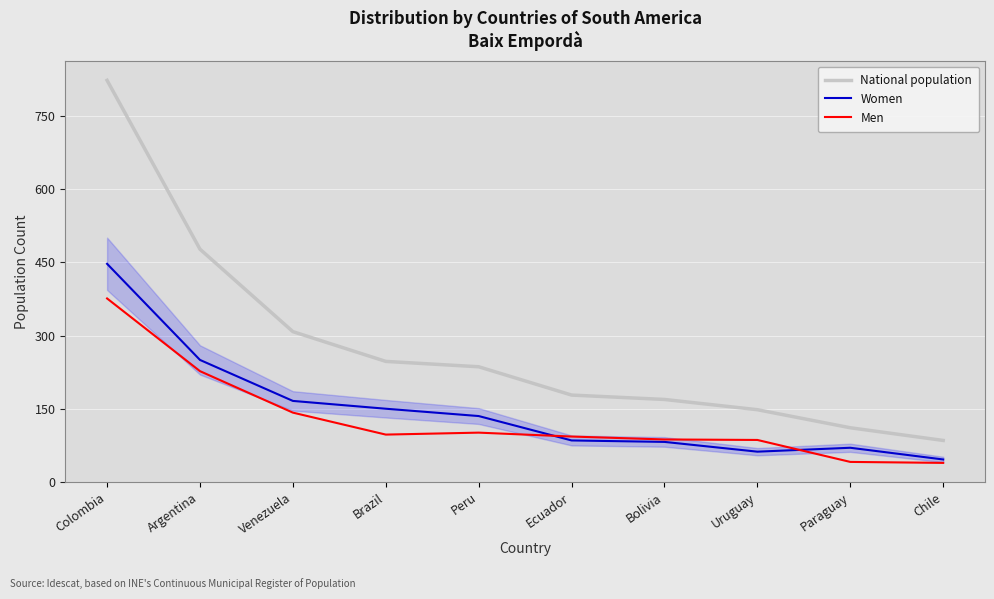

Is it true that Women equals 62 at Uruguay?

True